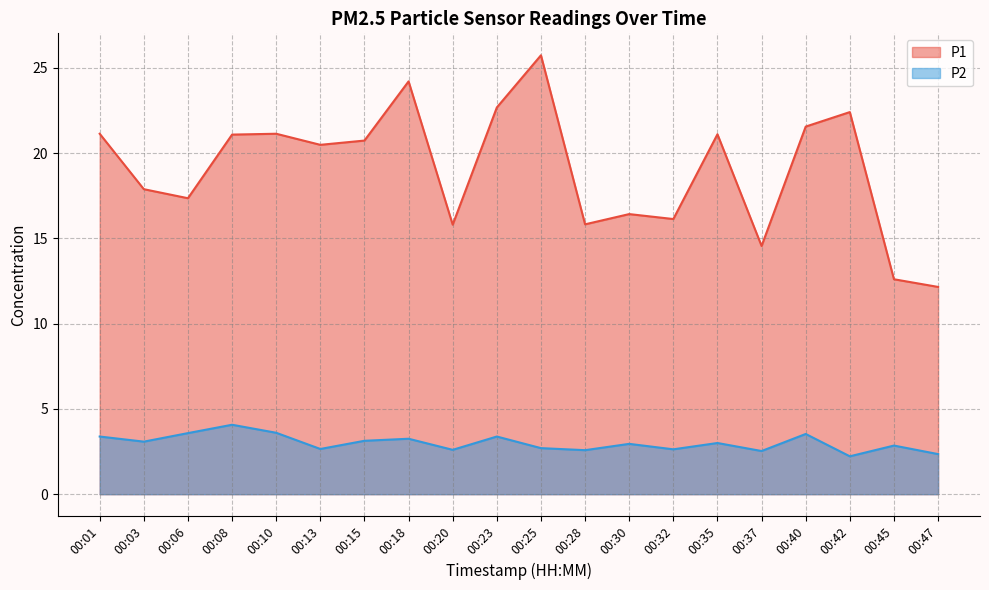

At which category does the chart reach its minimum across all series?

00:42